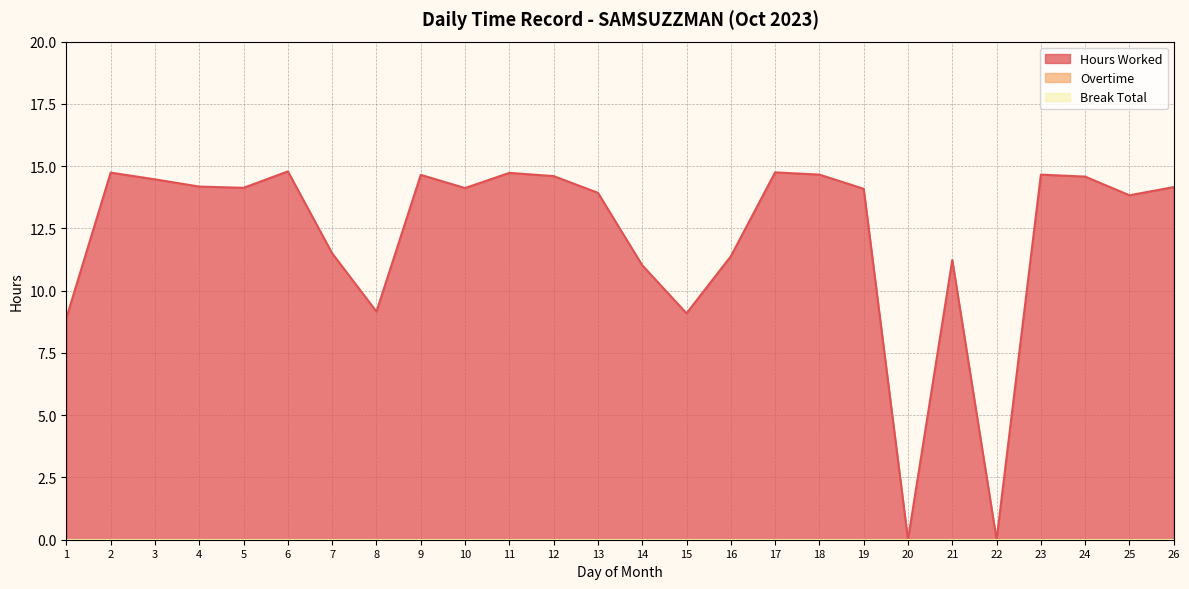

True or false: Hours Worked has a value of 20.6 at 19.

False